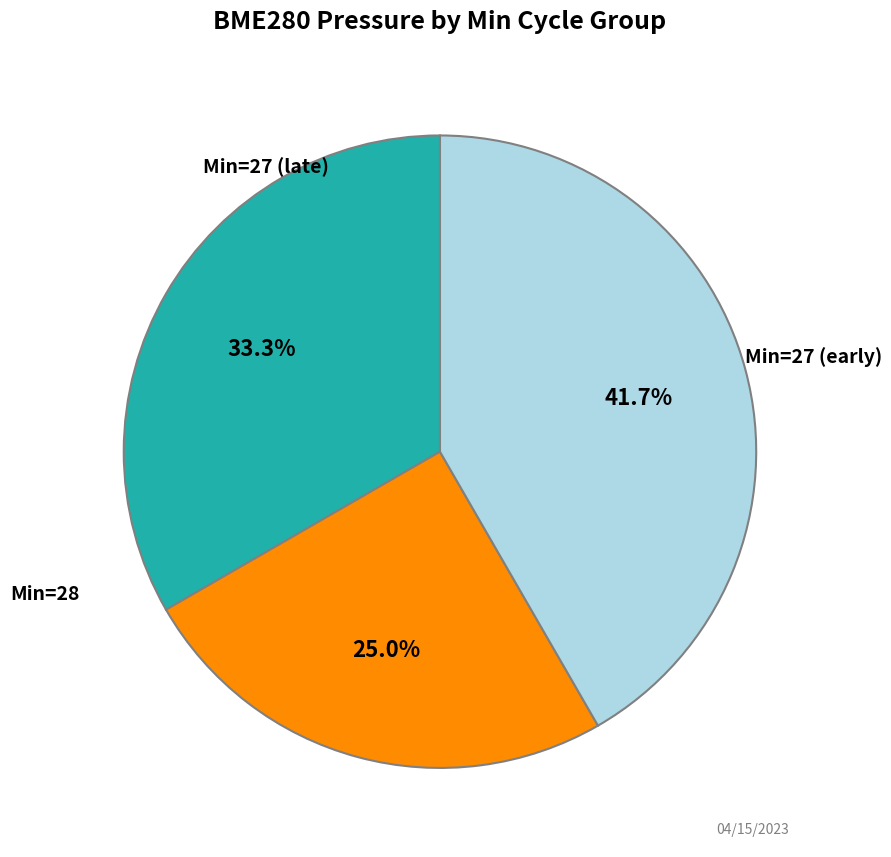

Is there any slice that represents more than half of the pie?

No